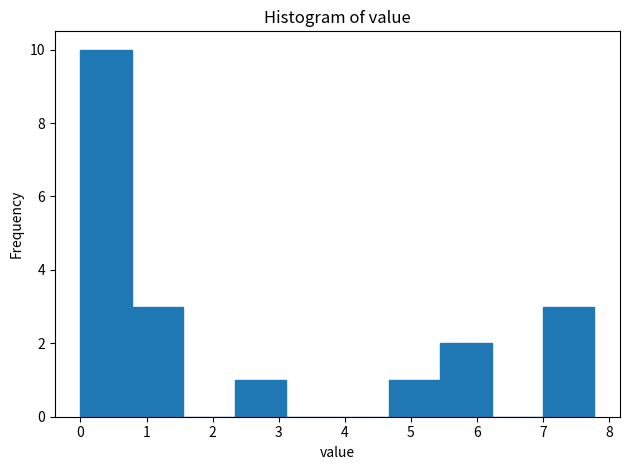

What is the height of the bar covering 0.0 to 0.8 on the x-axis? Neither the bar edges nor the heights are printed on the chart, so give them approximately, as read against the axes.

10